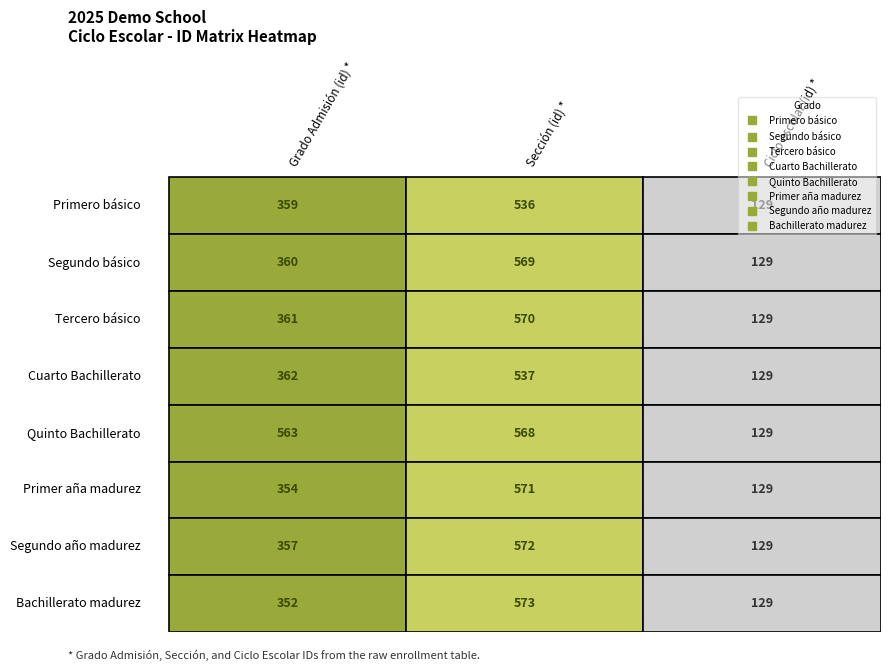

Rank the series at 1 from lowest to highest value.

Primero básico, Cuarto Bachillerato, Quinto Bachillerato, Segundo básico, Tercero básico, Primer aña madurez, Segundo año madurez, Bachillerato madurez